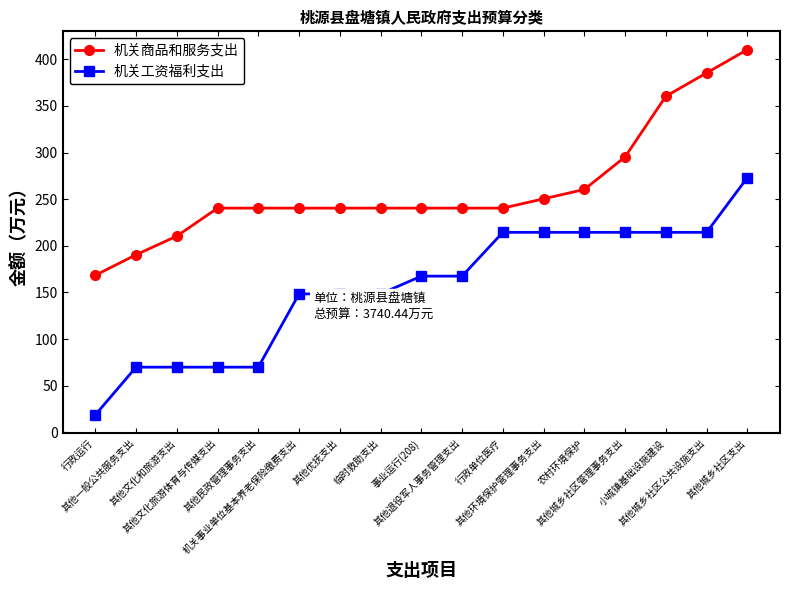

List the series in order of their overall mean, highest first.

机关商品和服务支出, 机关工资福利支出